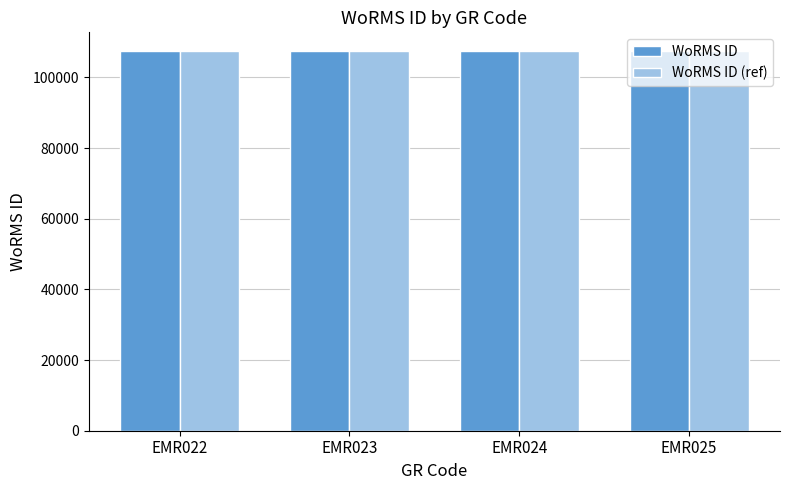

The value of WoRMS ID at EMR022 is 107386. True or false?

True